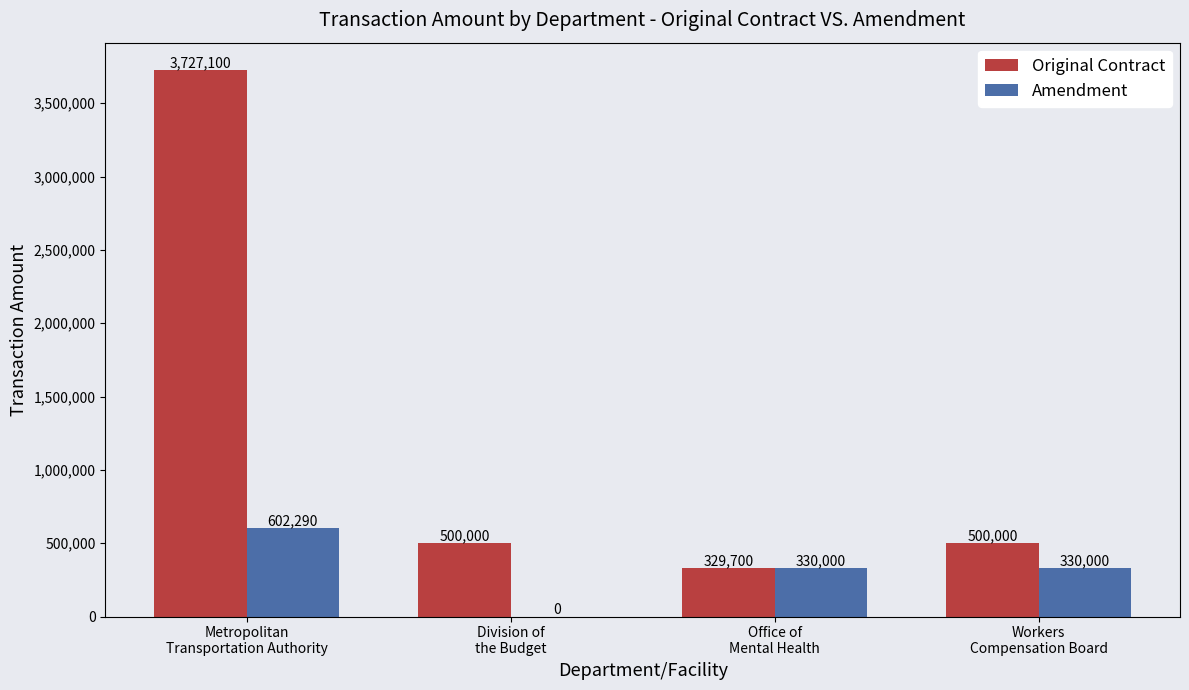

Is the value of Original Contract at Office of
Mental Health greater than the value of Amendment at Workers
Compensation Board?

No